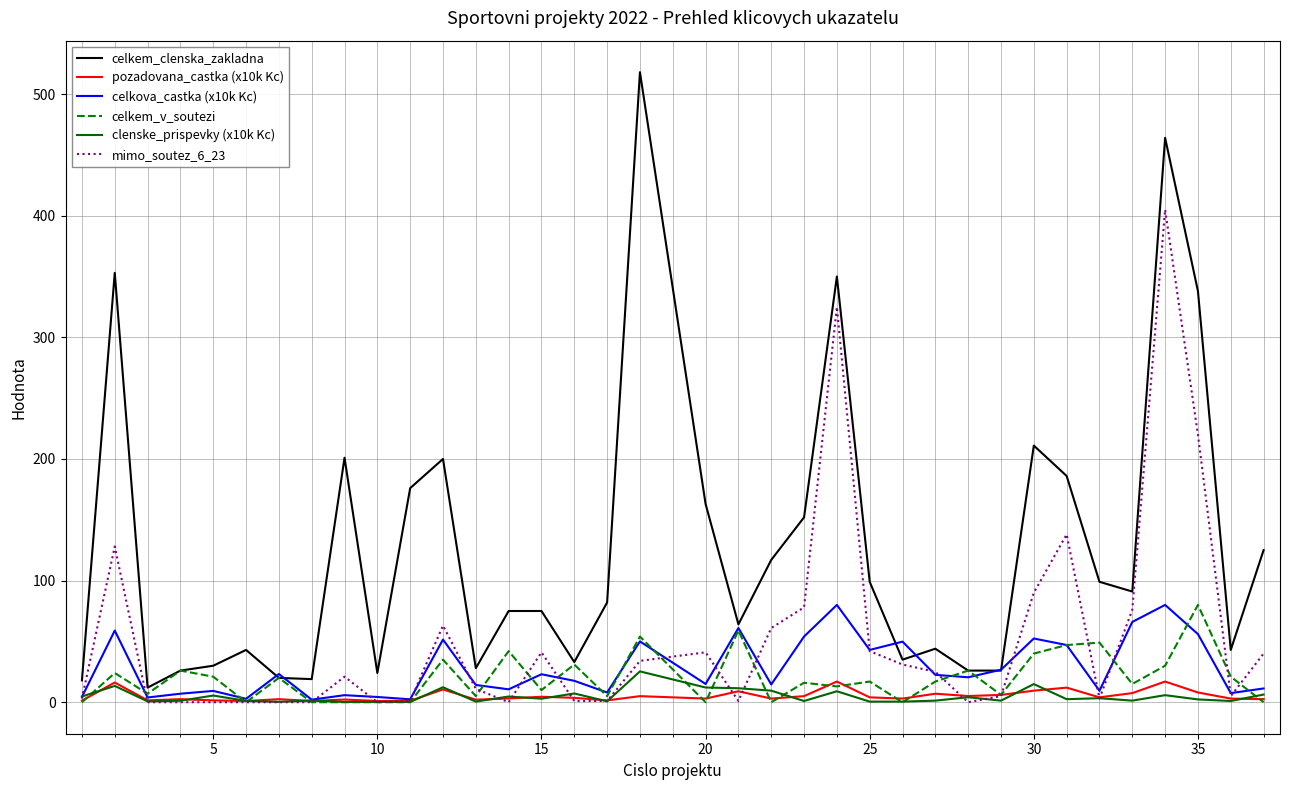

What is the maximum value for celkova_castka (x10k Kc)?

80.0